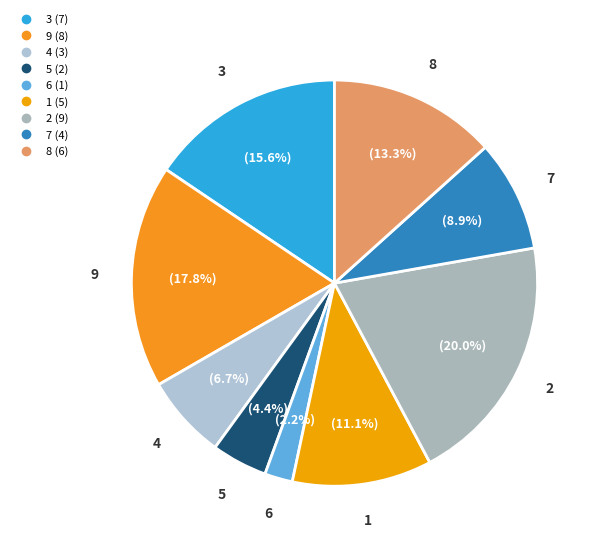

Does any single category account for the majority?

No